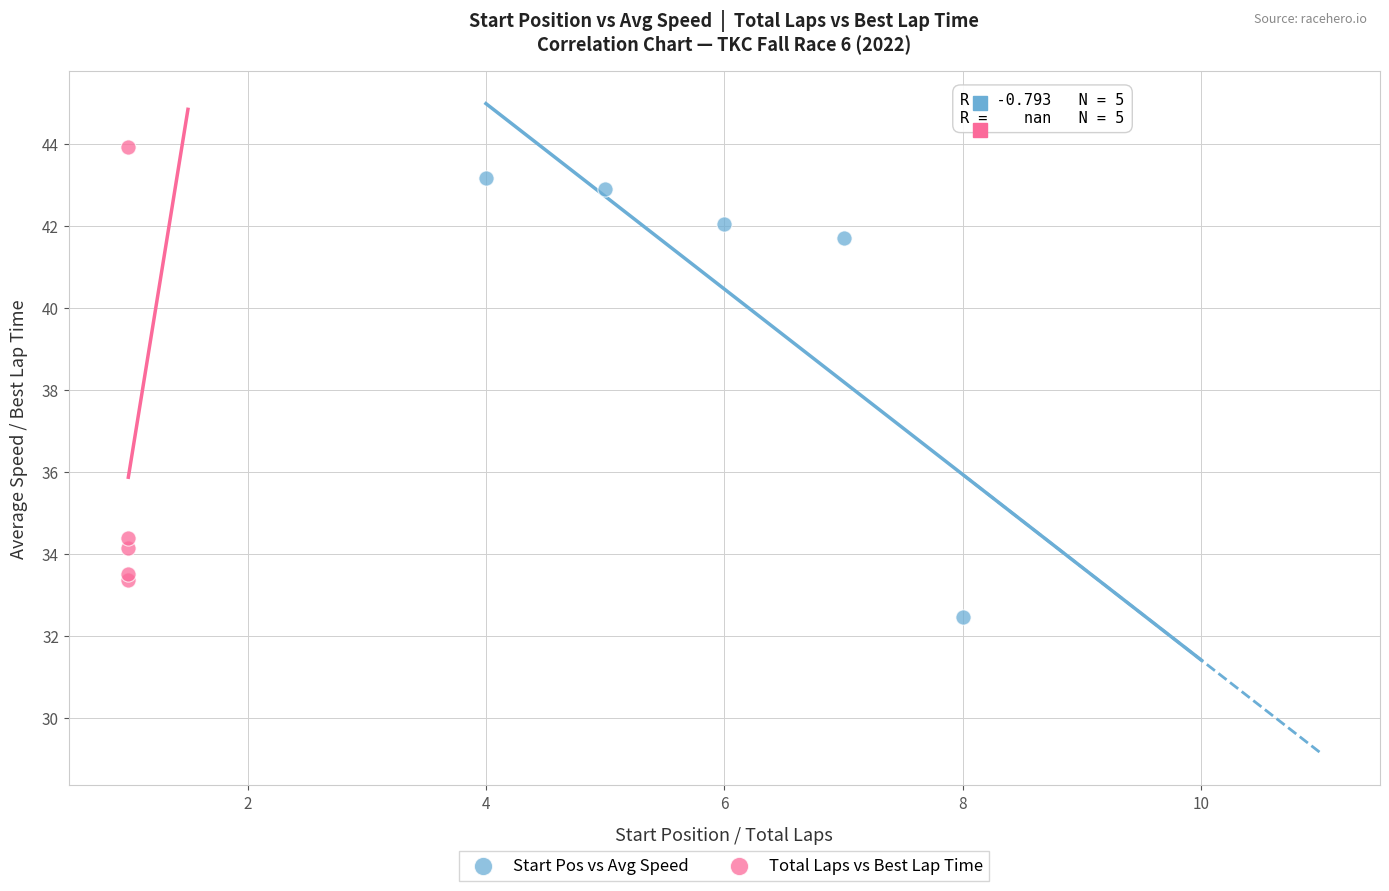

Which series contains the highest Y value?

Total Laps vs Best Lap Time